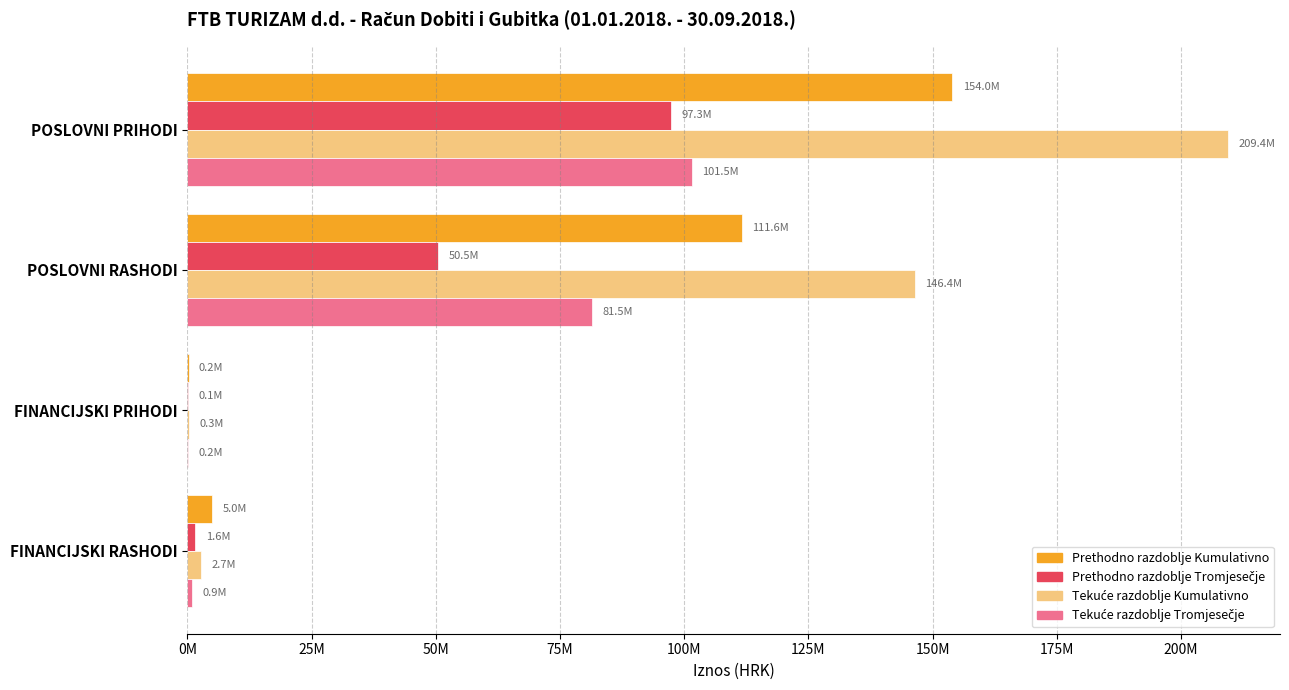

Are the bars grouped side by side (vs. stacked)?

Yes